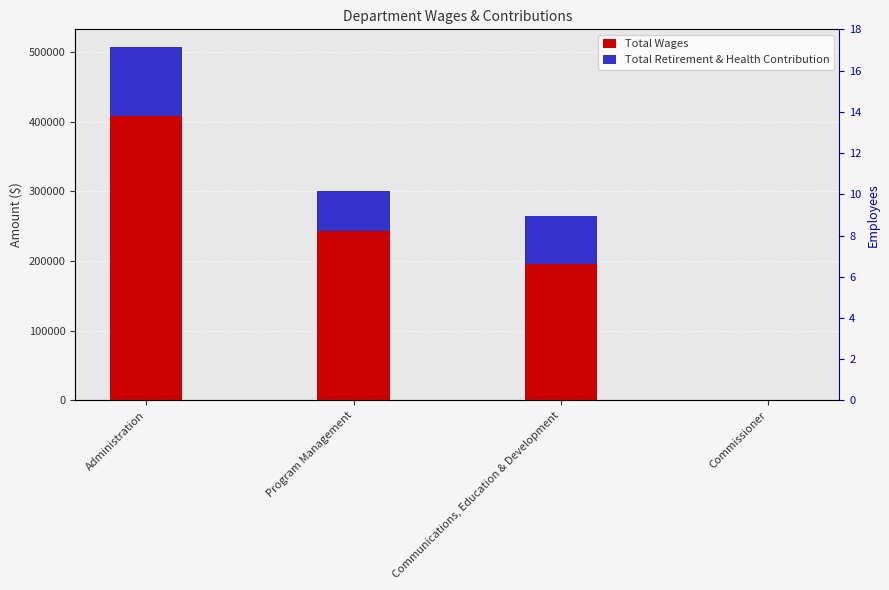

Rank the series by their maximum value, from highest to lowest.

Total Wages, Total Retirement & Health Contribution